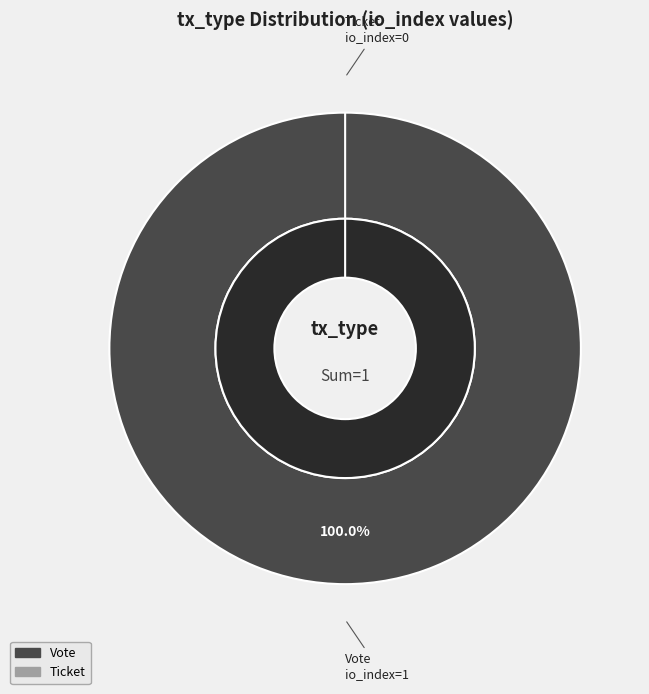

How many segments does this pie chart have?

2